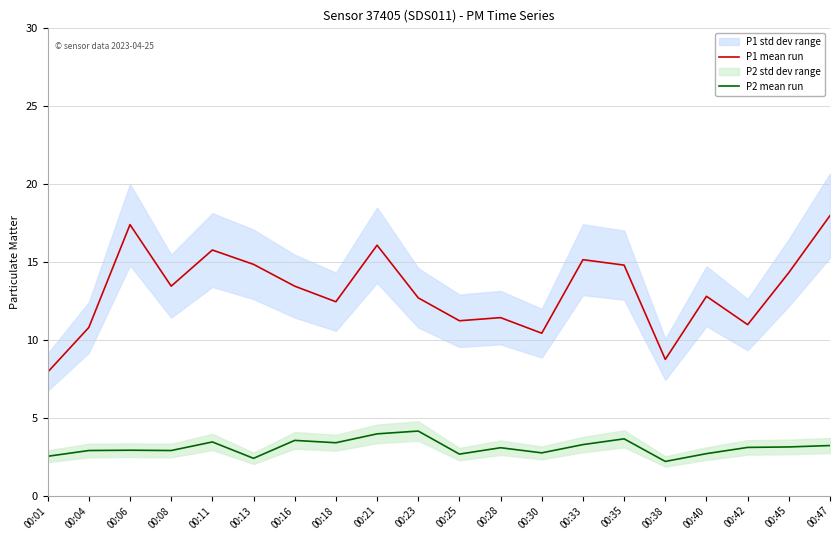

Which label corresponds to the smallest value in the chart?

00:38